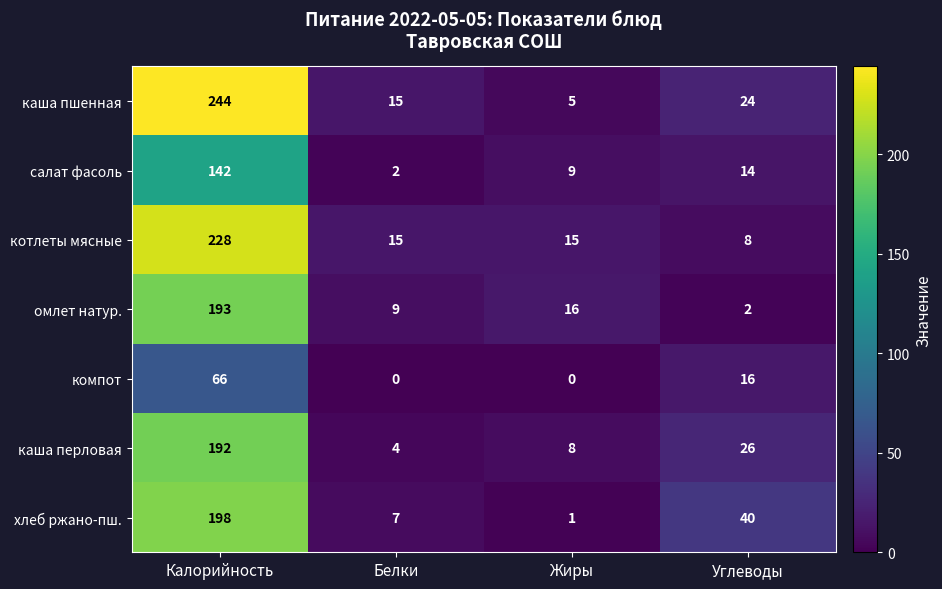

Count the number of data series in this chart.

7